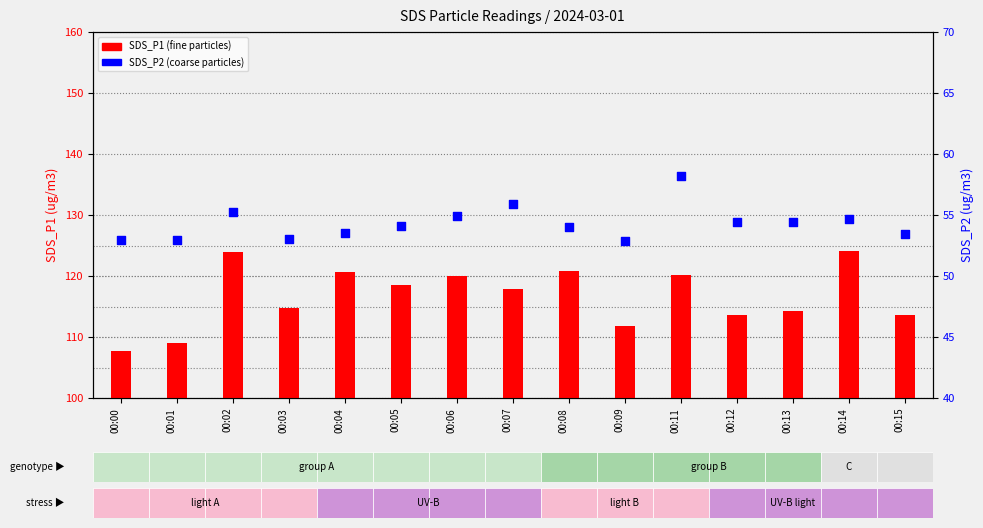

At which category is the sum across all series the highest?

00:02